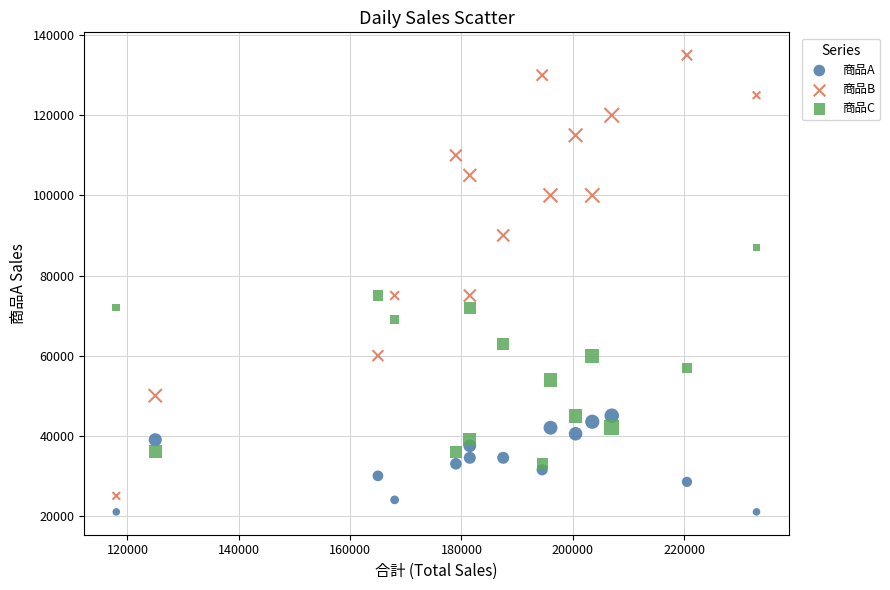

Across all data points, what is the range of Y values (max minus min)?

114000